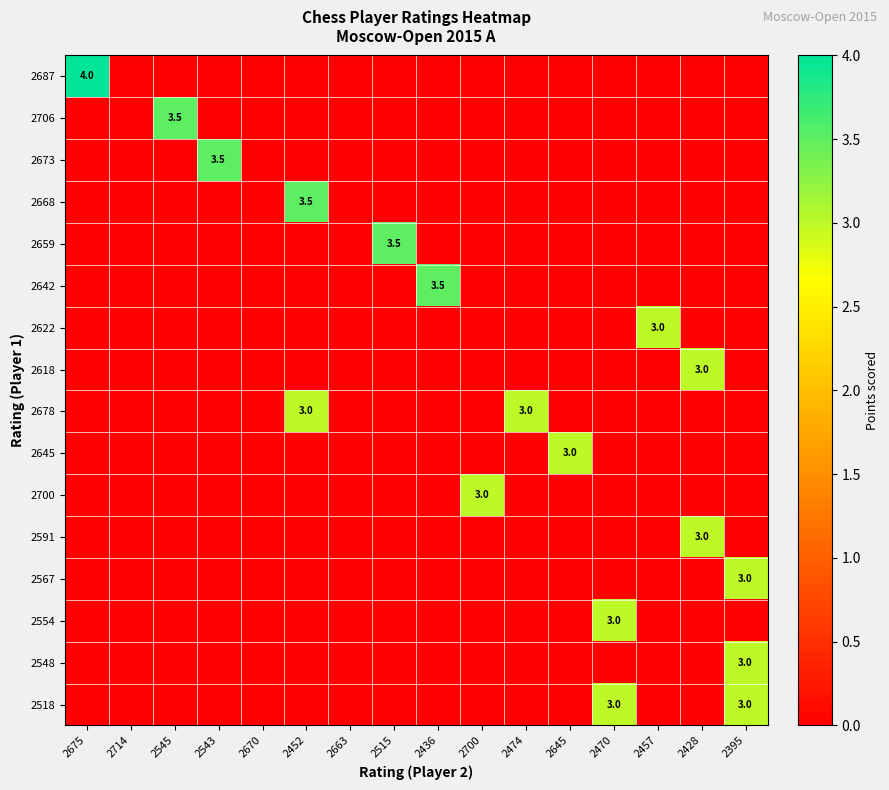

Which series changed the most between 2714 and 2543?

2673